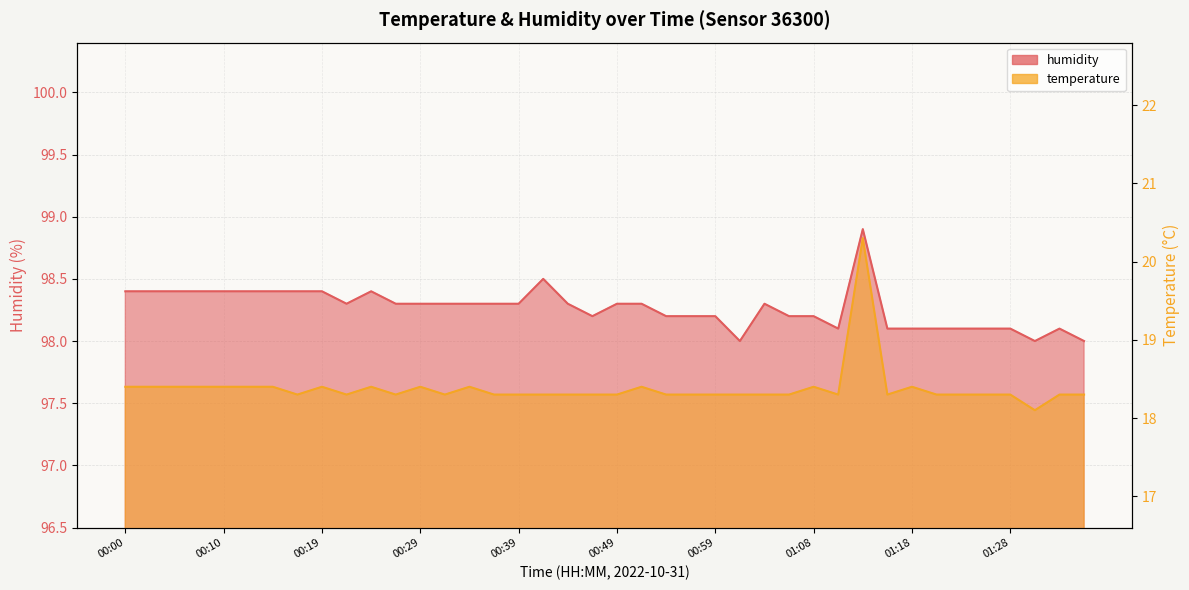

Reading left to right, transcribe all the data shown in this chart.

humidity: 00:00=98.4	00:02=98.4	00:05=98.4	00:07=98.4	00:10=98.4	00:12=98.4	00:14=98.4	00:17=98.4	00:19=98.4	00:22=98.3	00:24=98.4	00:27=98.3	00:29=98.3	00:32=98.3	00:34=98.3	00:36=98.3	00:39=98.3	00:41=98.5	00:44=98.3	00:46=98.2	00:49=98.3	00:51=98.3	00:54=98.2	00:56=98.2	00:59=98.2	01:01=98.0	01:03=98.3	01:06=98.2	01:08=98.2	01:11=98.1	01:13=98.9	01:16=98.1	01:18=98.1	01:21=98.1	01:23=98.1	01:26=98.1	01:28=98.1	01:31=98.0	01:33=98.1	01:36=98.0
temperature: 00:00=18.4	00:02=18.4	00:05=18.4	00:07=18.4	00:10=18.4	00:12=18.4	00:14=18.4	00:17=18.3	00:19=18.4	00:22=18.3	00:24=18.4	00:27=18.3	00:29=18.4	00:32=18.3	00:34=18.4	00:36=18.3	00:39=18.3	00:41=18.3	00:44=18.3	00:46=18.3	00:49=18.3	00:51=18.4	00:54=18.3	00:56=18.3	00:59=18.3	01:01=18.3	01:03=18.3	01:06=18.3	01:08=18.4	01:11=18.3	01:13=20.3	01:16=18.3	01:18=18.4	01:21=18.3	01:23=18.3	01:26=18.3	01:28=18.3	01:31=18.1	01:33=18.3	01:36=18.3